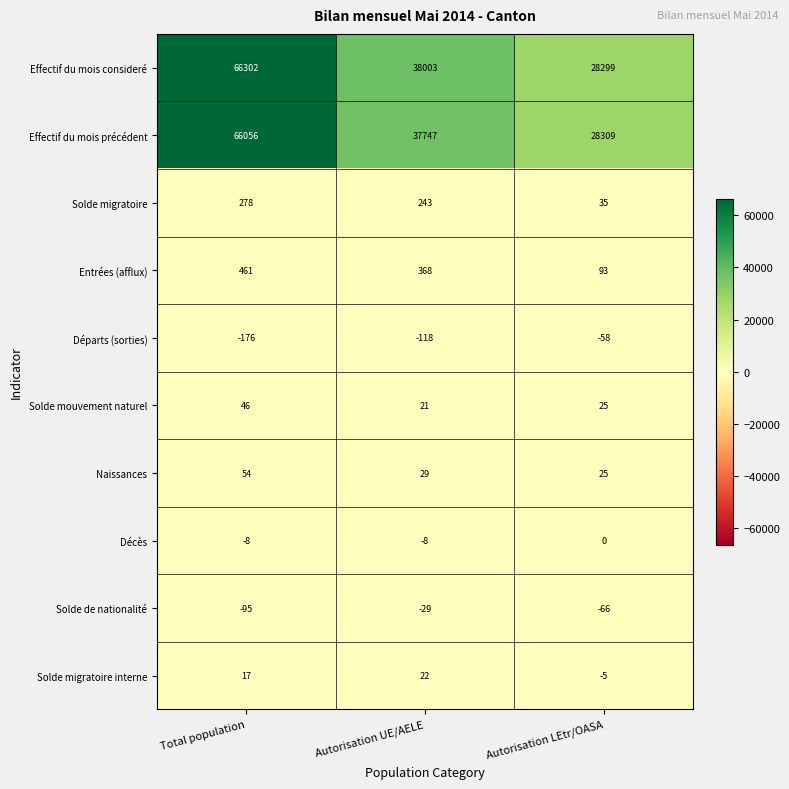

Is it true that Solde migratoire equals 278 at Total population?

True